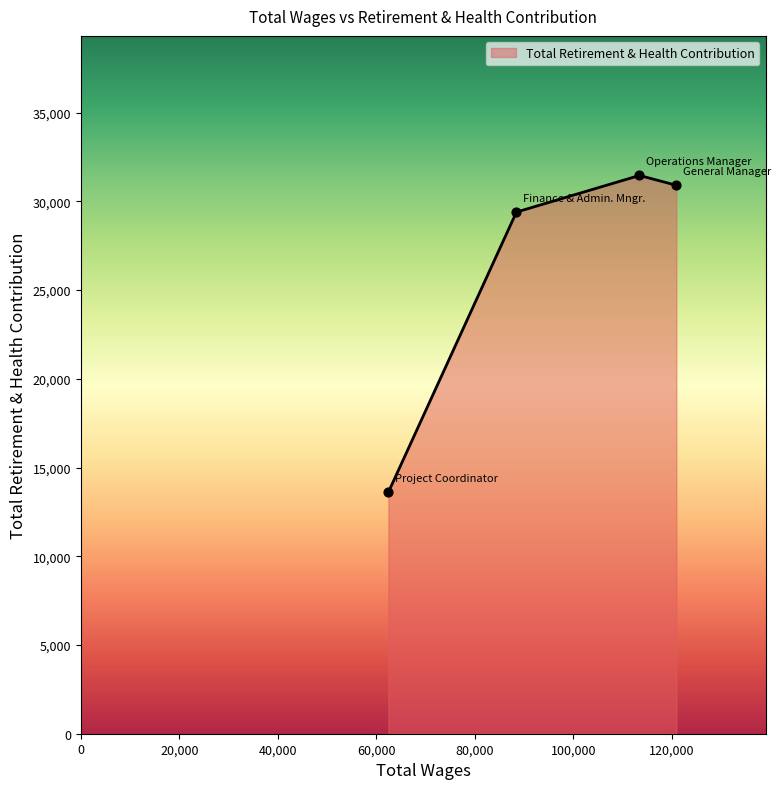

True or false: there are more than 1 points higher than both neighbors.

False